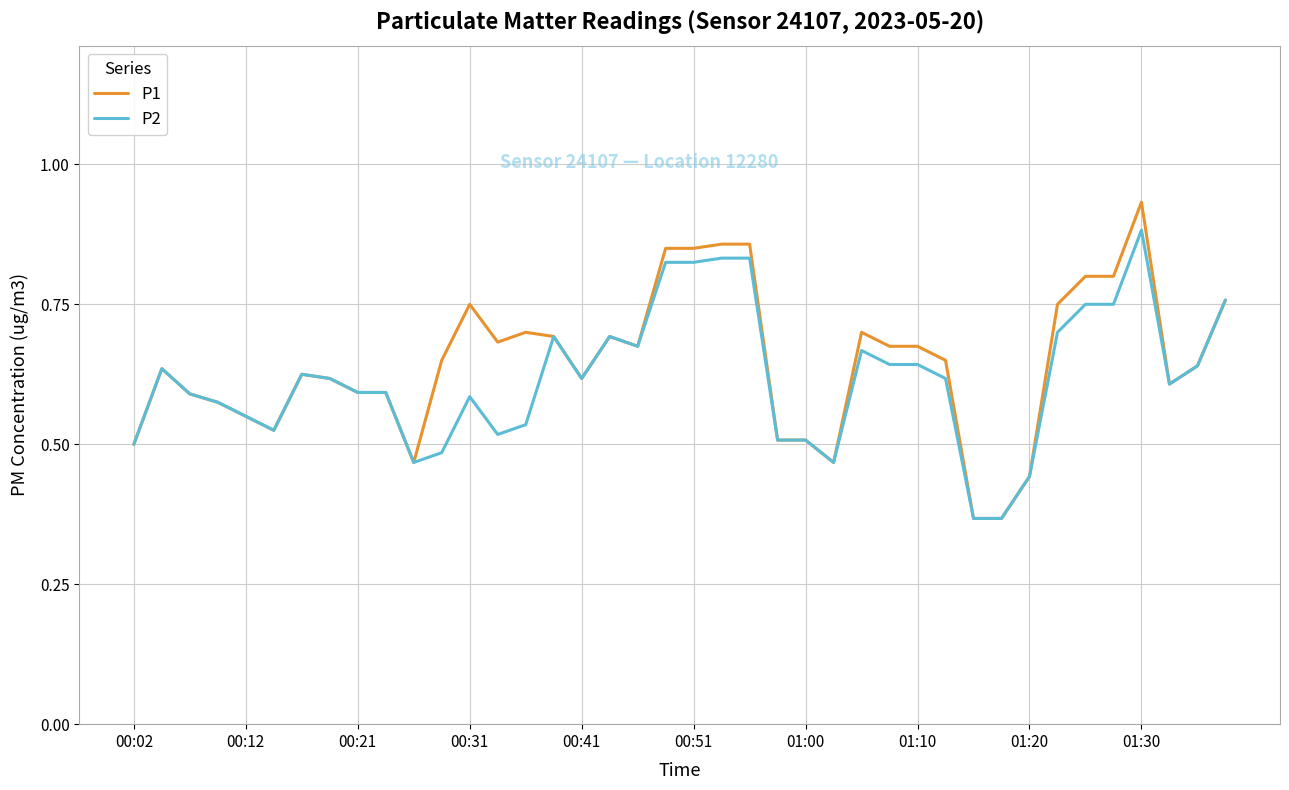

True or false: P2 has more than 2 points higher than both neighbors.

True